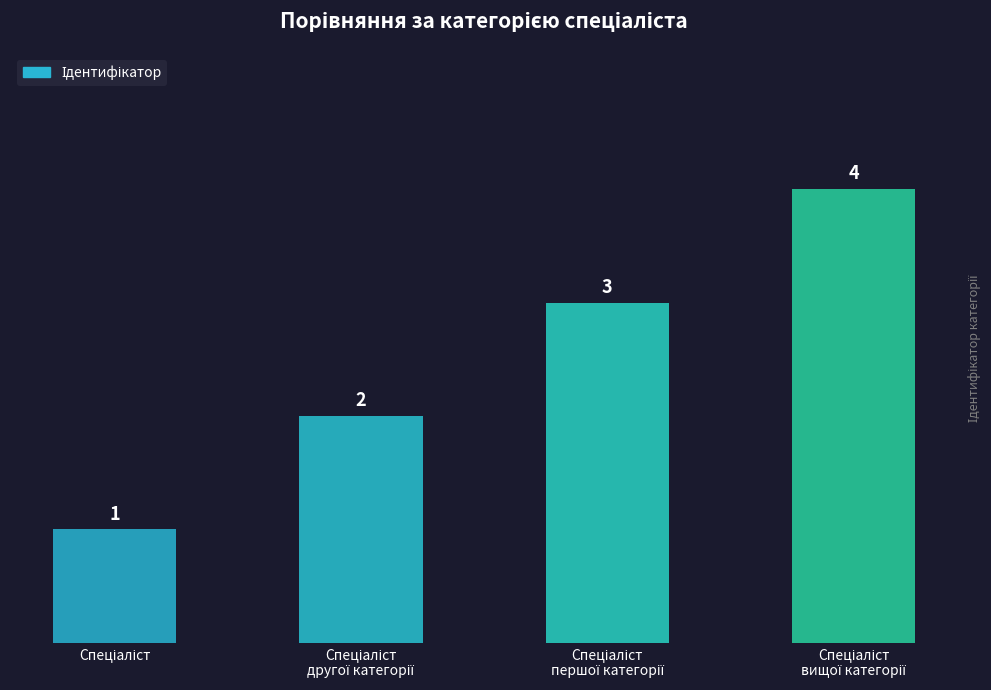

Count the number of data series in this chart.

1